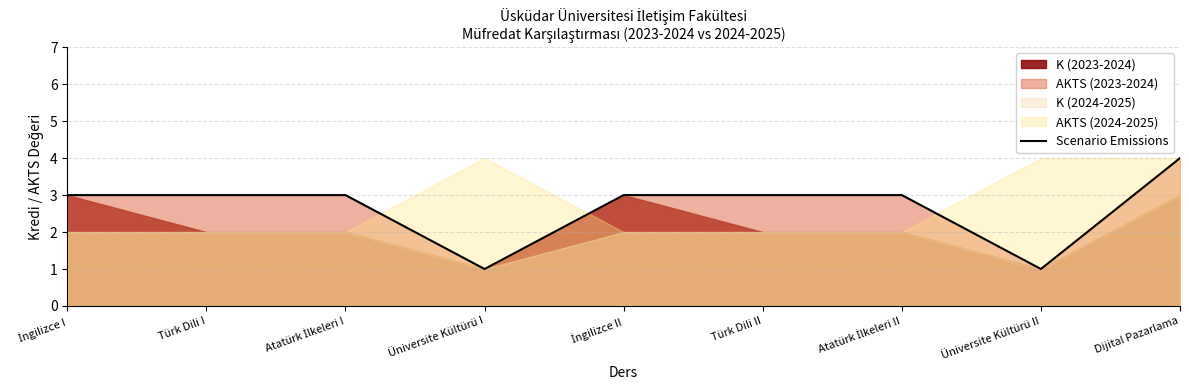

List the labels in order of value, smallest first.

Üniversite Kültürü I, Üniversite Kültürü II, İngilizce I, Türk Dili I, Atatürk İlkeleri I, İngilizce II, Türk Dili II, Atatürk İlkeleri II, Dijital Pazarlama